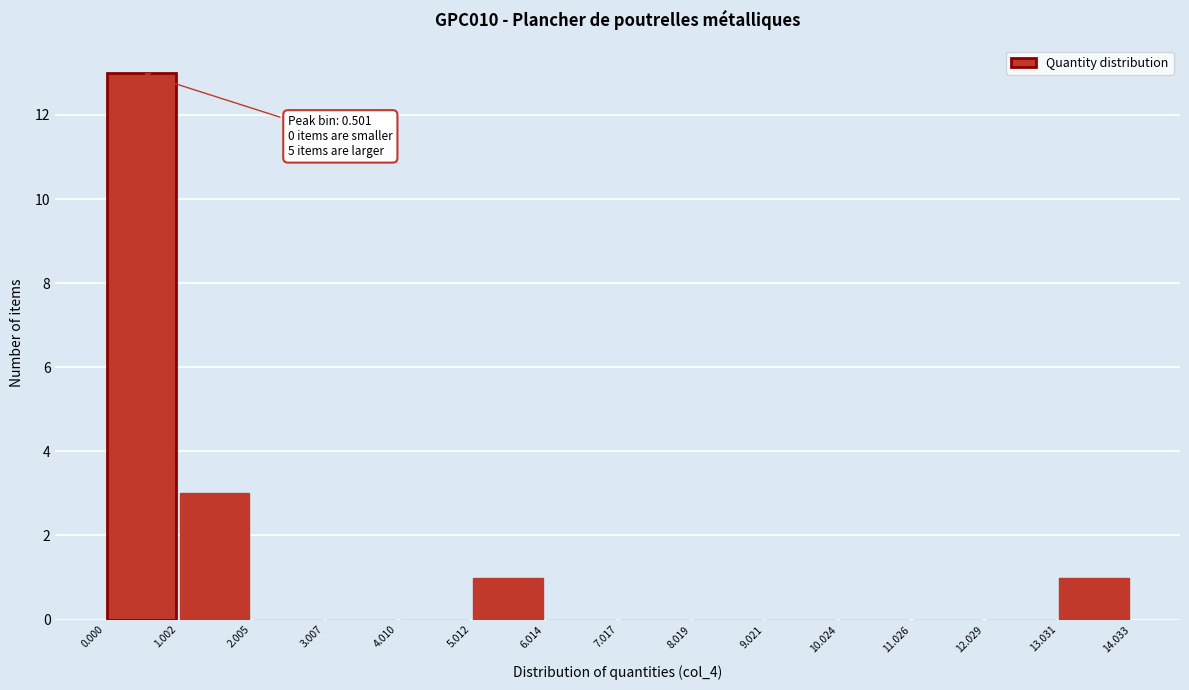

Over which range of the x-axis is the bar tallest?

0.000 to 1.002